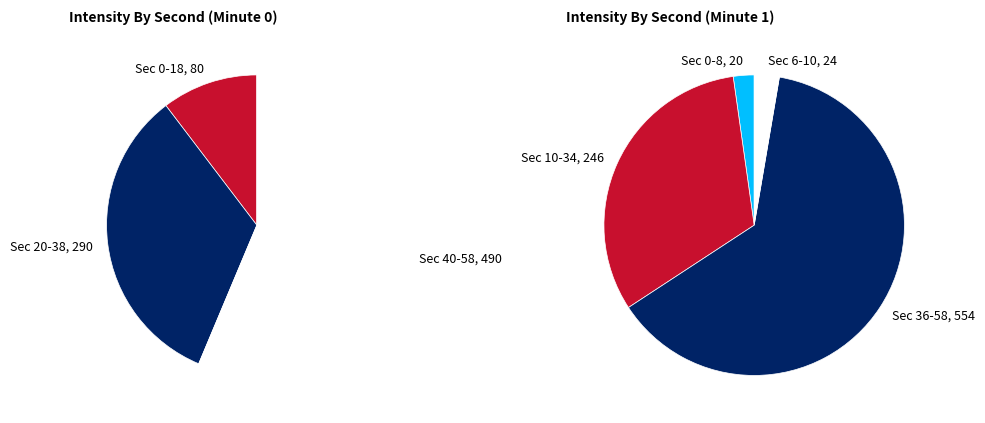

Is it true that 50 is 17% of the pie?

False